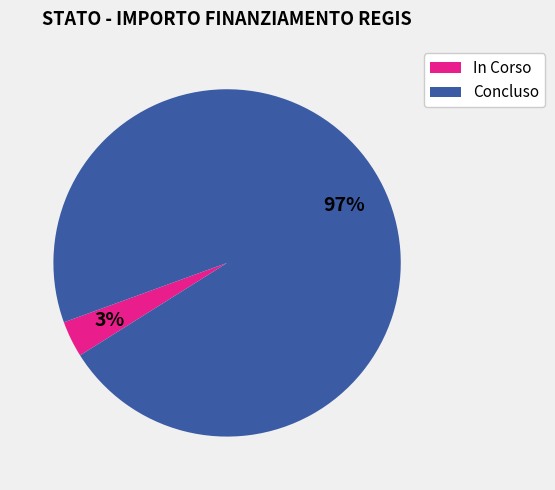

Combined, do In Corso and Concluso account for over 50%?

Yes